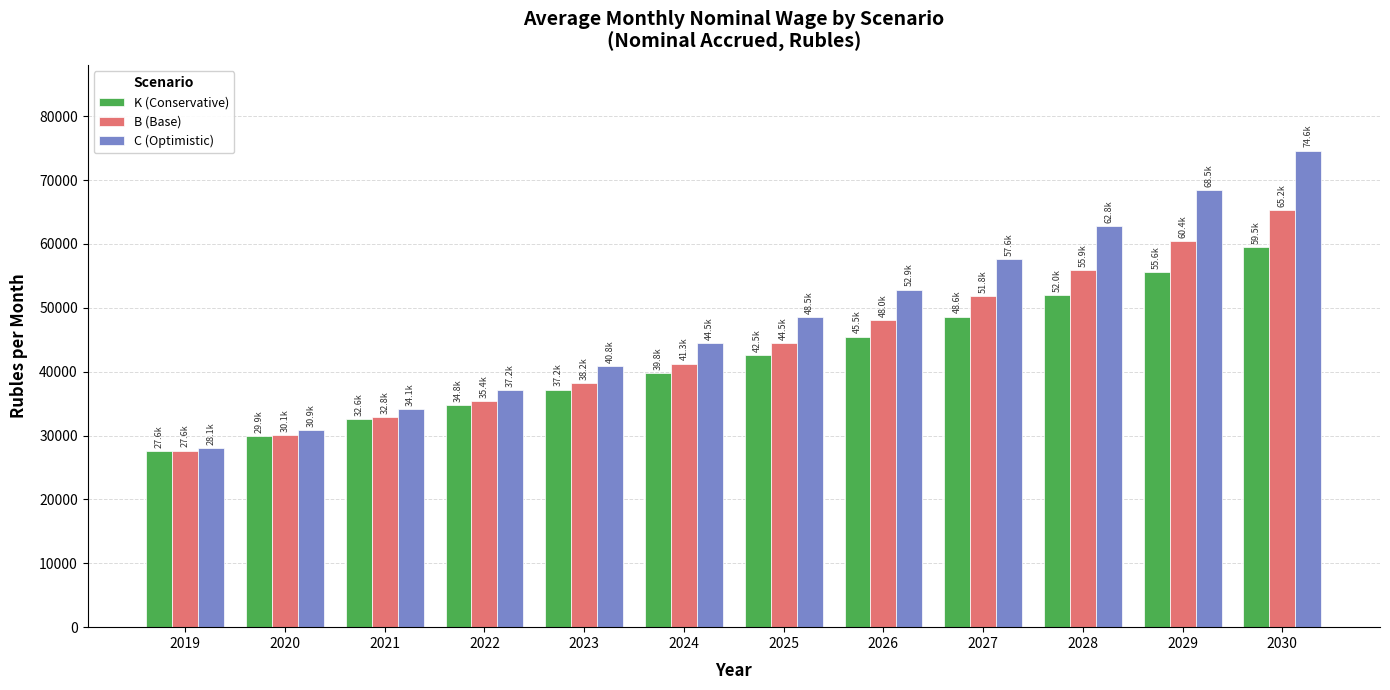

The K (Conservative) series shows 45581.1 at 2020. True or false?

False